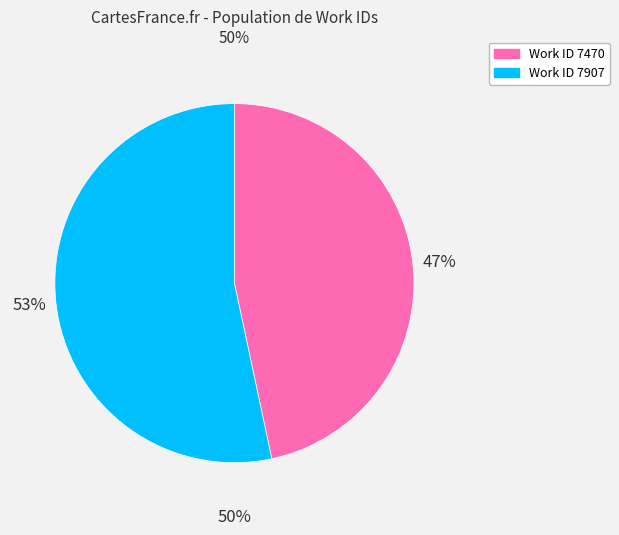

How many slices are in this pie chart?

2